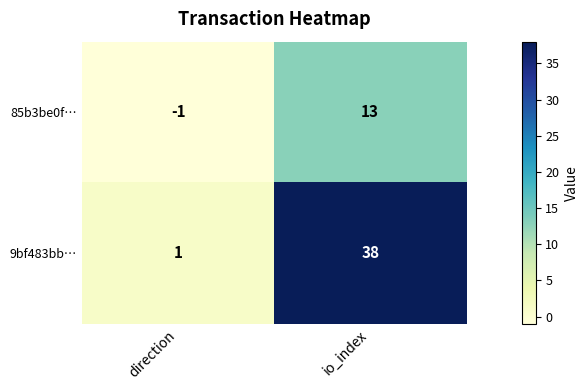

List the series in order of their overall mean, lowest first.

85b3be0f…, 9bf483bb…